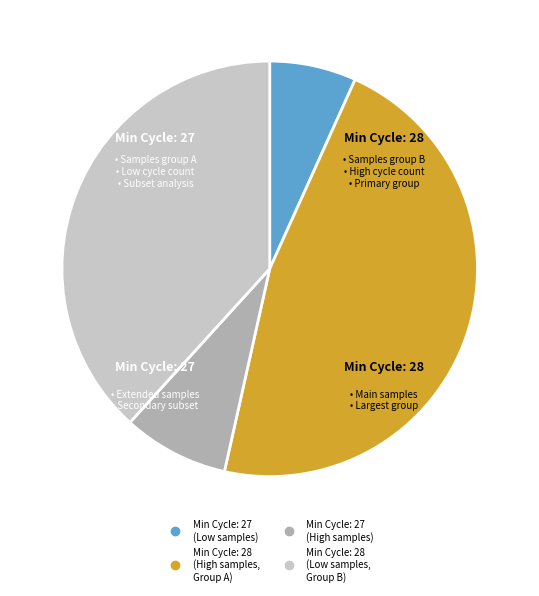

Is there any slice that represents more than half of the pie?

No